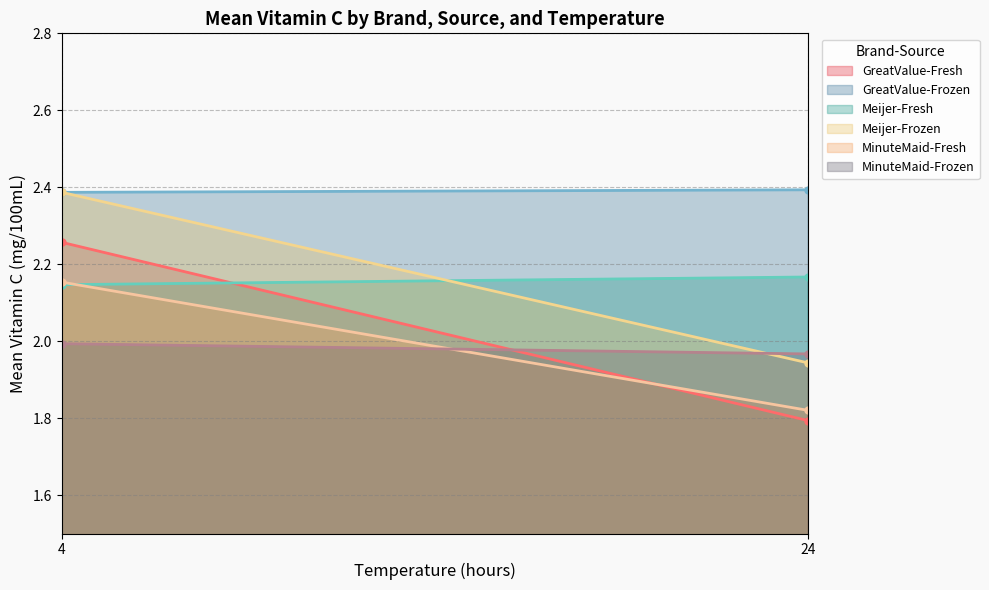

Where does the Meijer-Frozen series first go above 2?

4